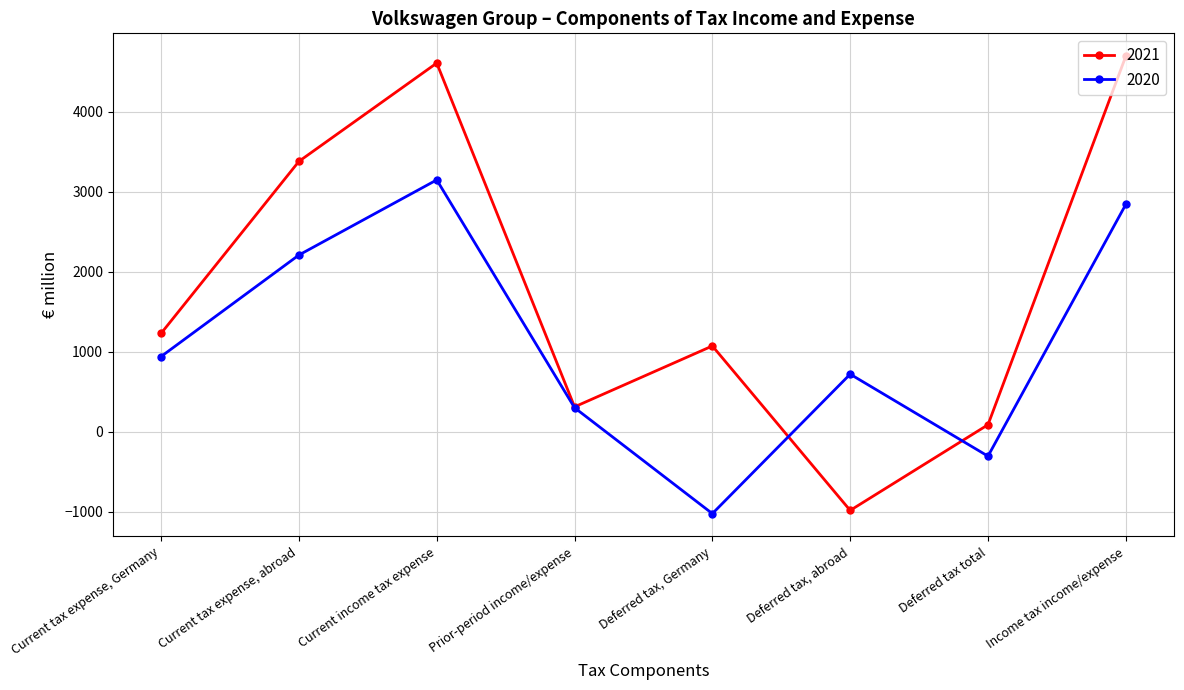

The value of 2020 at Deferred tax, Germany is -1672. True or false?

False